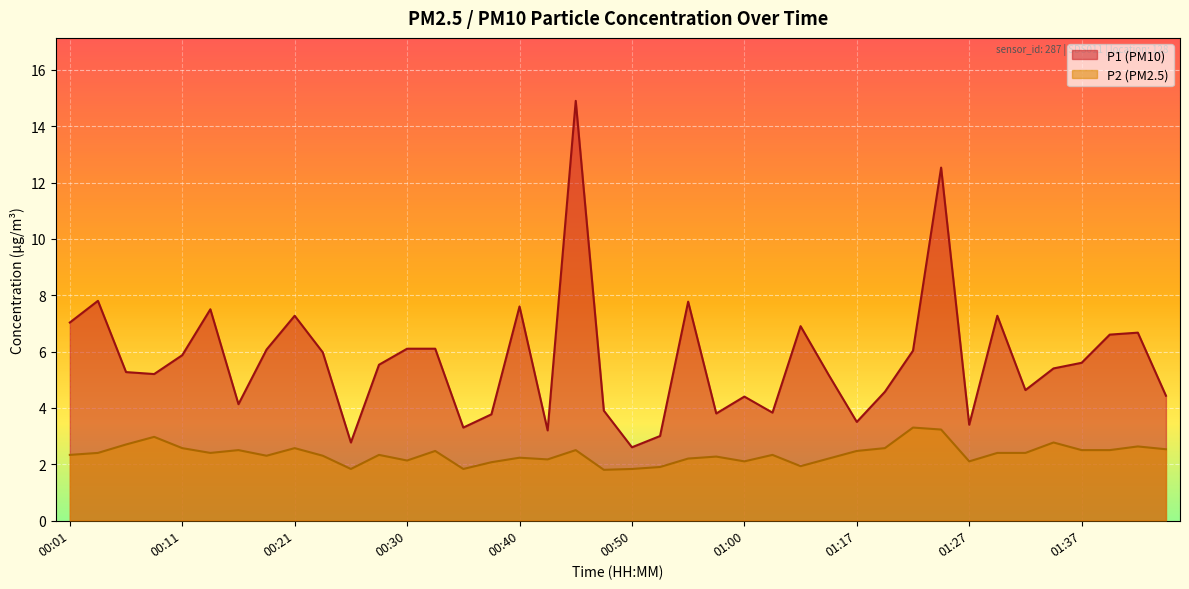

True or false: P1 and P2 intersect in this chart.

False